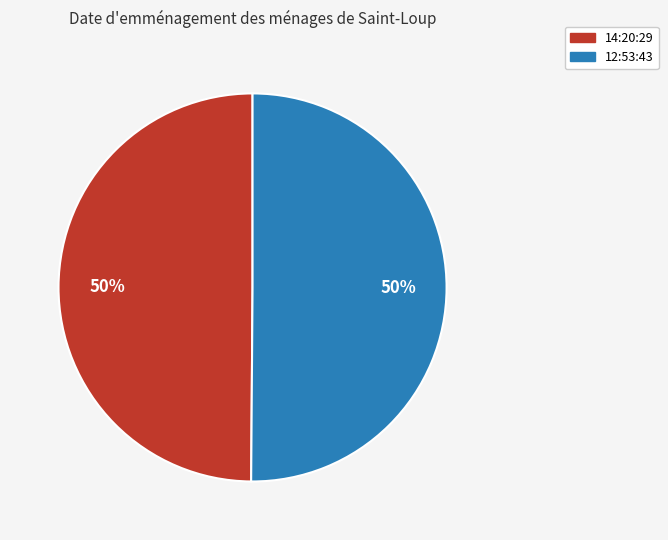

Approximately how many times larger is the value at 12:53:43 compared to 14:20:29?

1.0